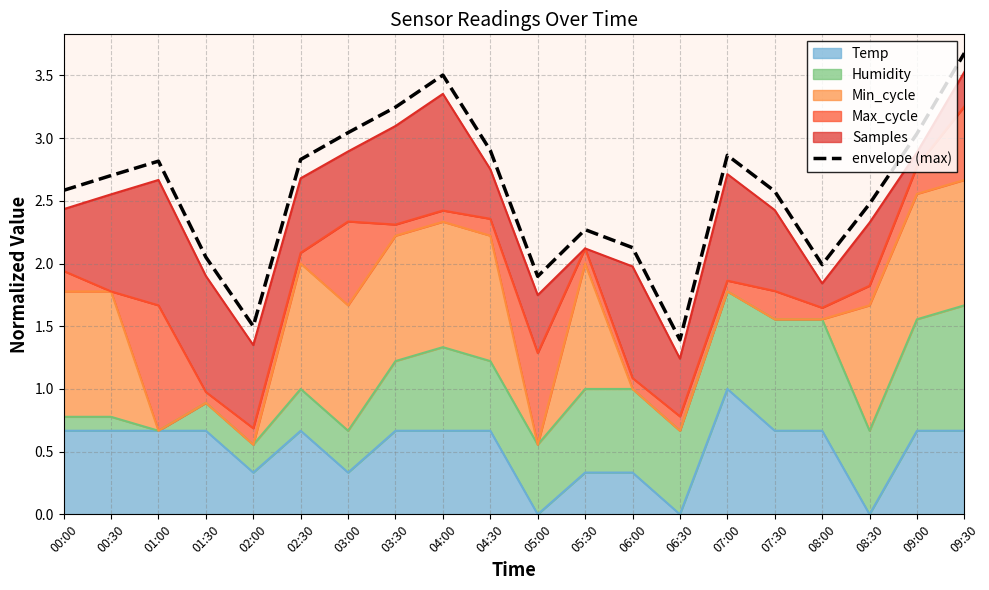

What is the difference between the values at 02:30 and 09:00?

0.2